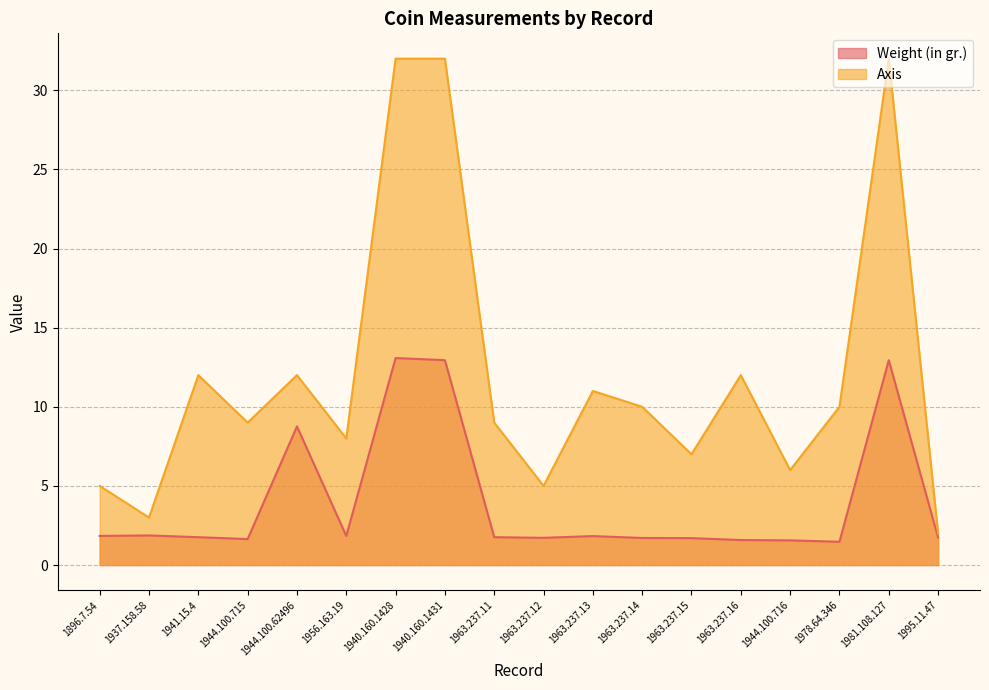

What is the value of the Weight (in gr.) point at the 4th from the left?

1.6